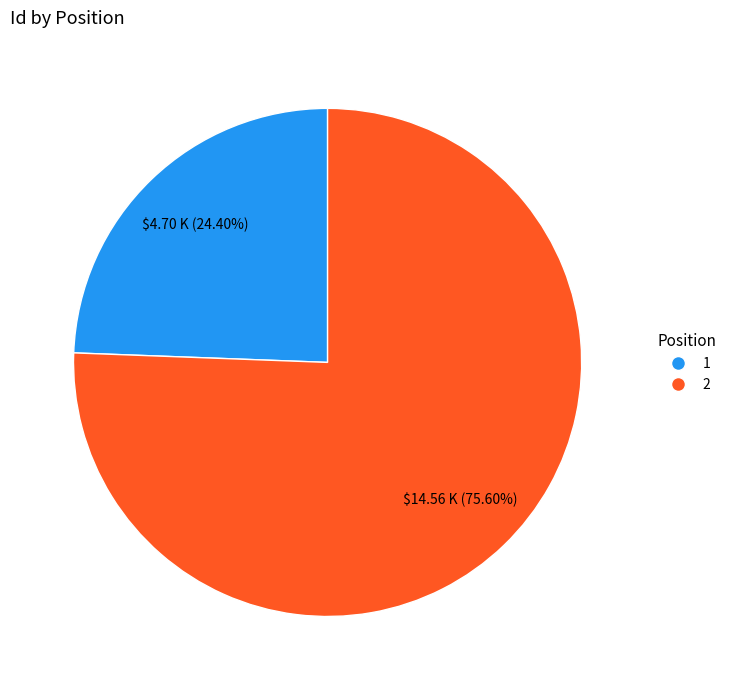

To the nearest percent, what percentage of the pie is 2?

76%